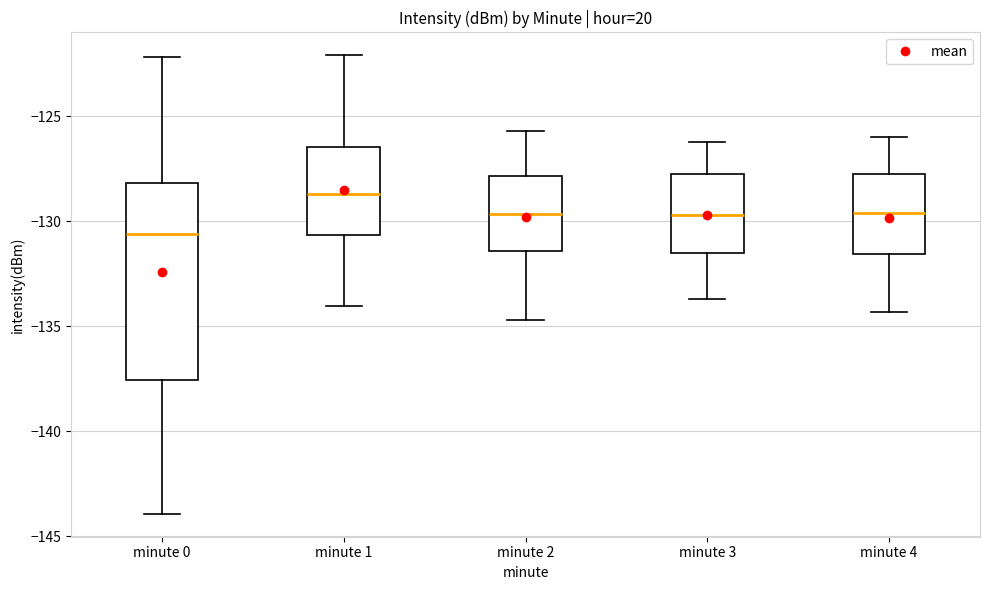

Where does the median line of the box for minute 4 sit on the y-axis? The values are not printed on the chart, so give them approximately, as read against the axis.

-129.5